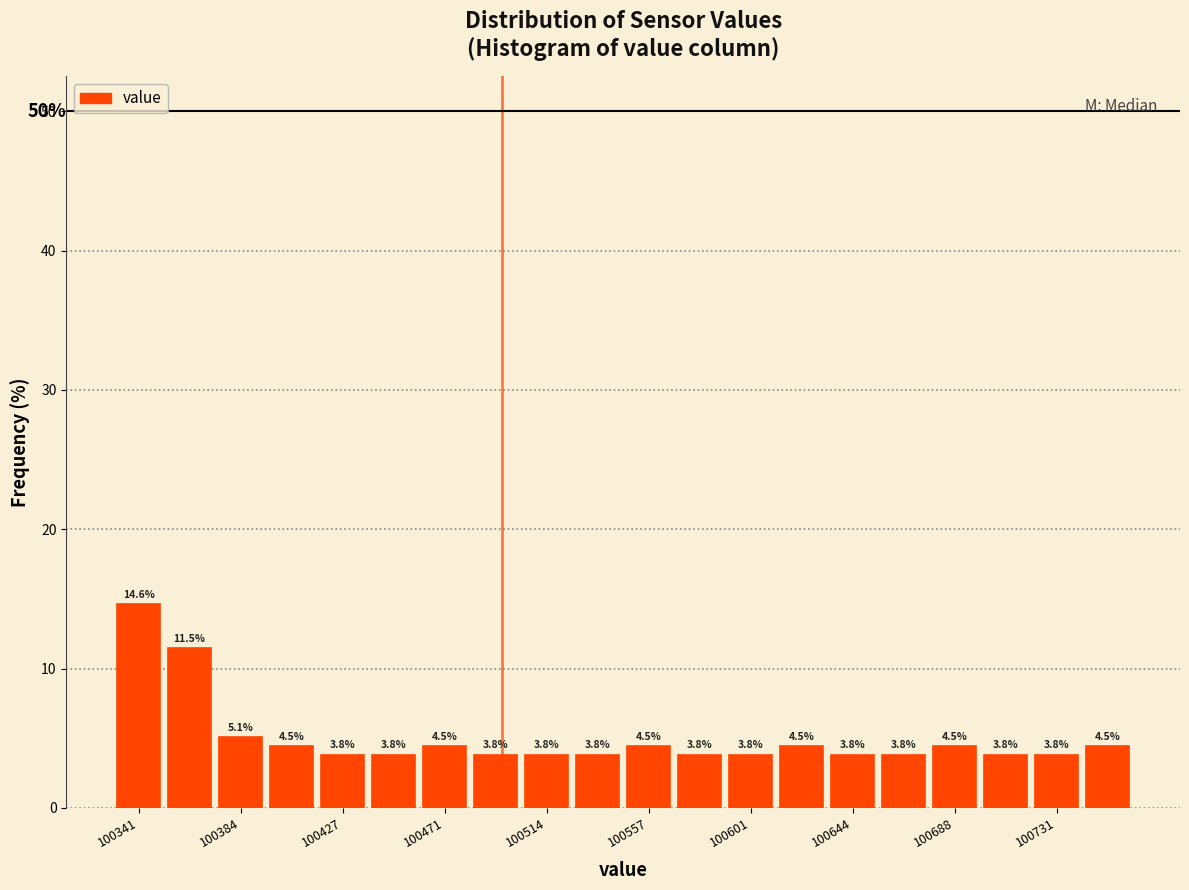

How tall is the bar that spans 100525 to 100545 on the x-axis? The bar edges are not printed on the chart, so give them approximately, as read against the axis.

3.8